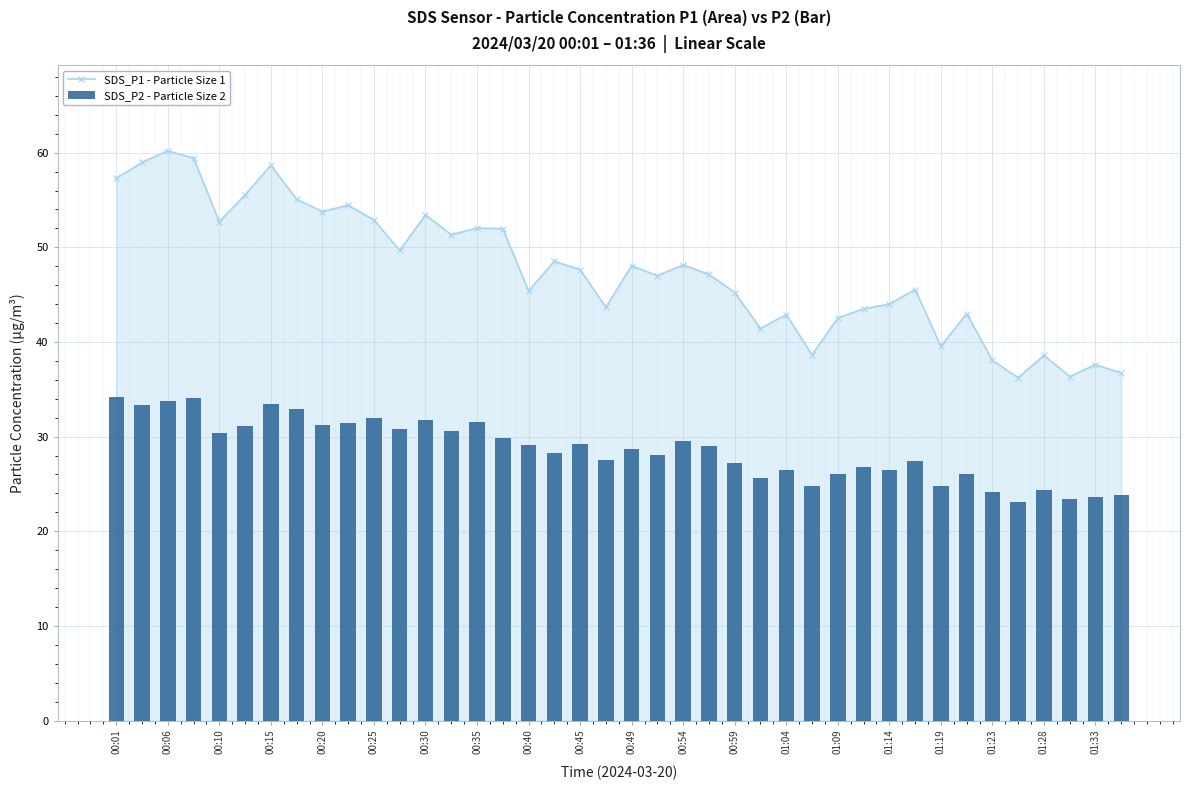

What are all the series names shown in the legend?

SDS_P1 - Particle Size 1, SDS_P2 - Particle Size 2